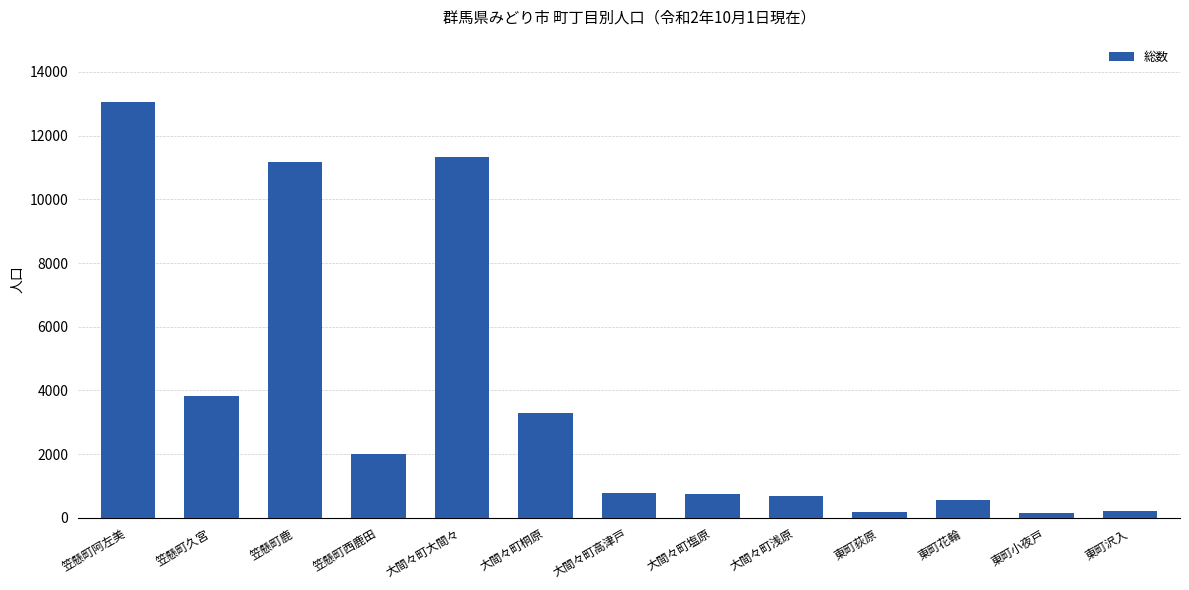

What is the difference between the second highest and second lowest values?

11145